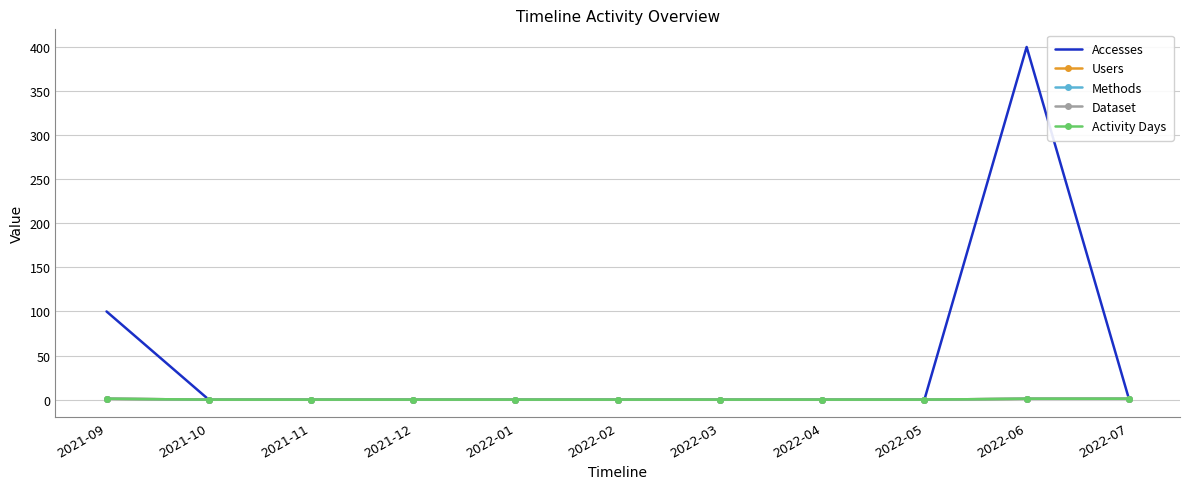

Rank the categories by Dataset value from highest to lowest.

2021-09, 2022-06, 2022-07, 2021-10, 2021-11, 2021-12, 2022-01, 2022-02, 2022-03, 2022-04, 2022-05